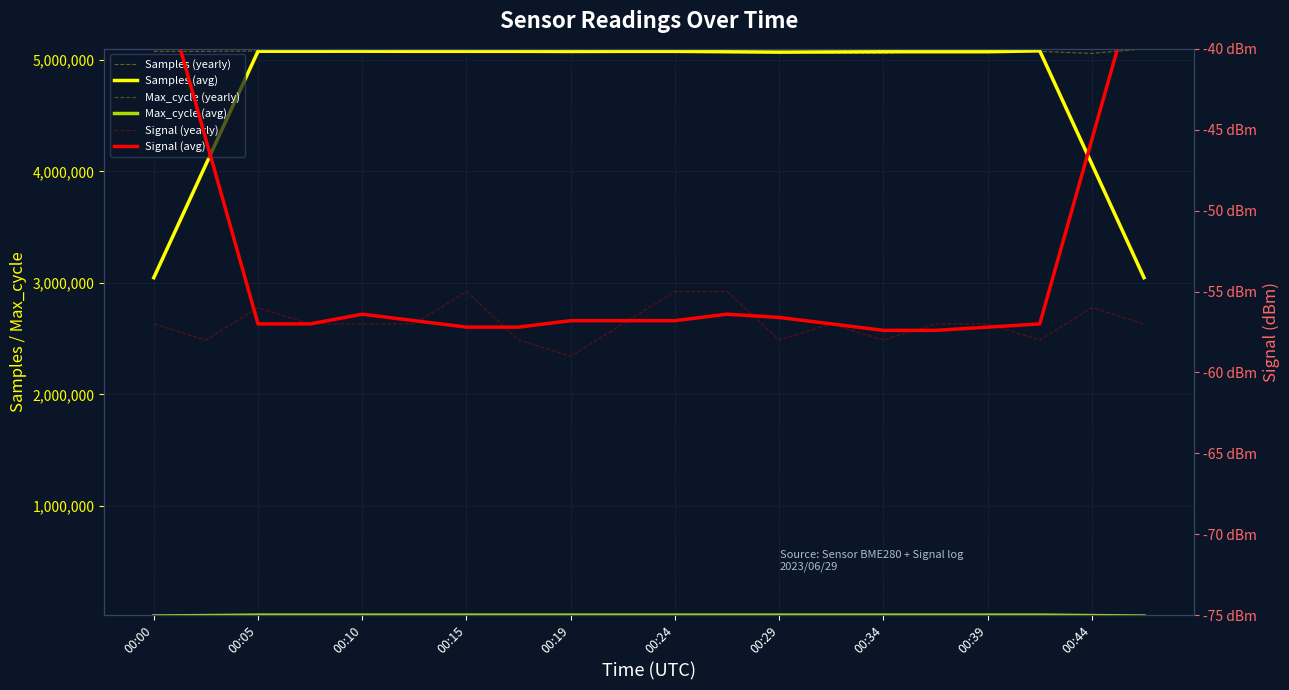

At how many categories does at least one series exceed 1062649?

20